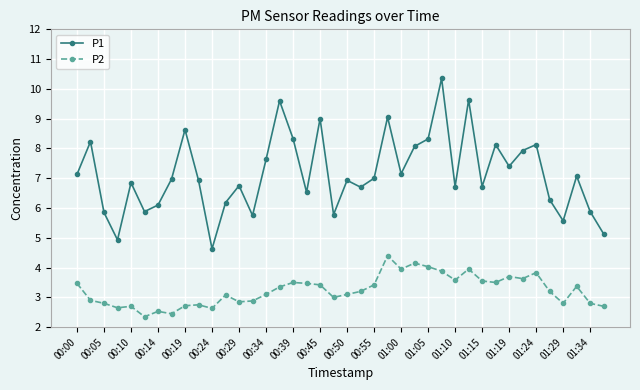

What is the average value of the P1 series?

7.1